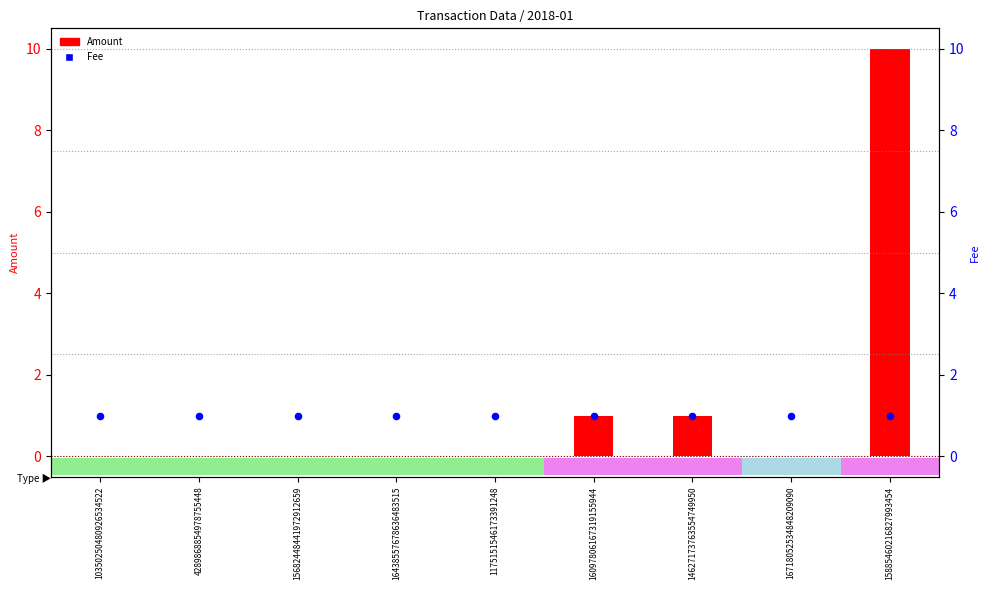

Is the value of Fee at 15682448441972912659 greater than the value of Amount at 14627173763554749950?

No